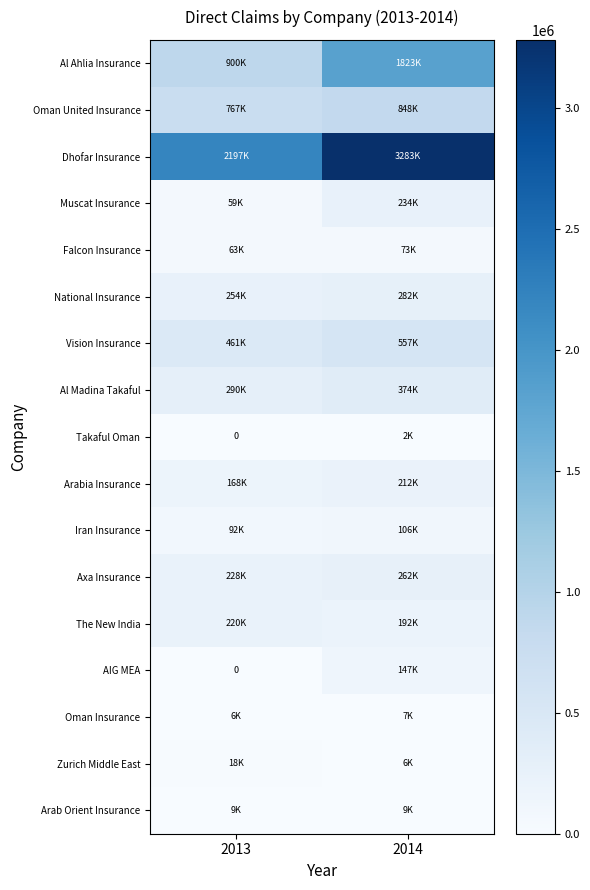

How many series are shown in this chart?

17